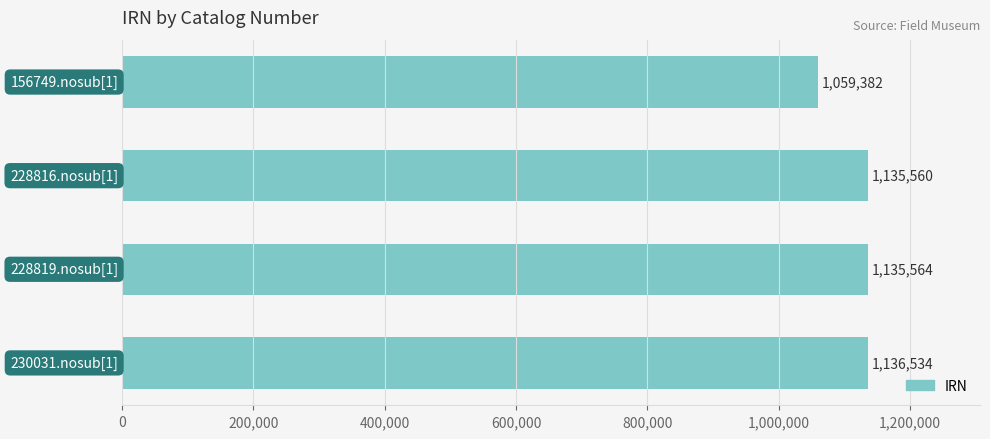

Are the bars horizontal?

Yes